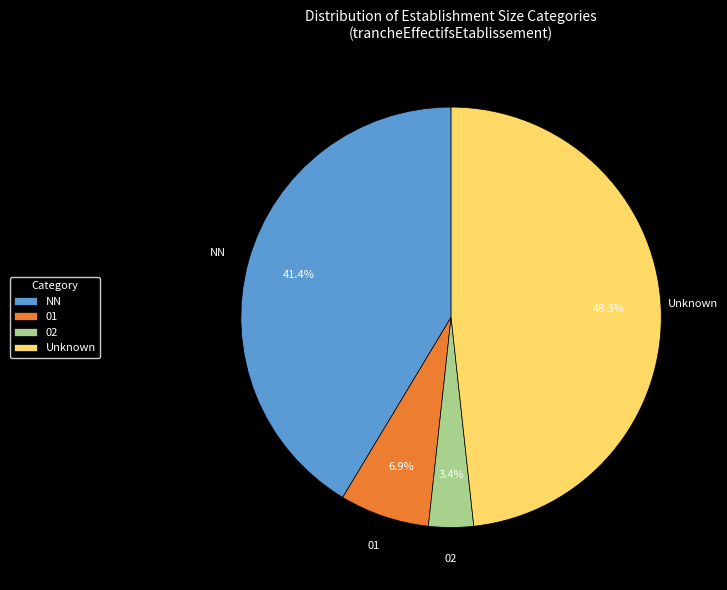

Rank the categories by value from highest to lowest.

Unknown, NN, 01, 02